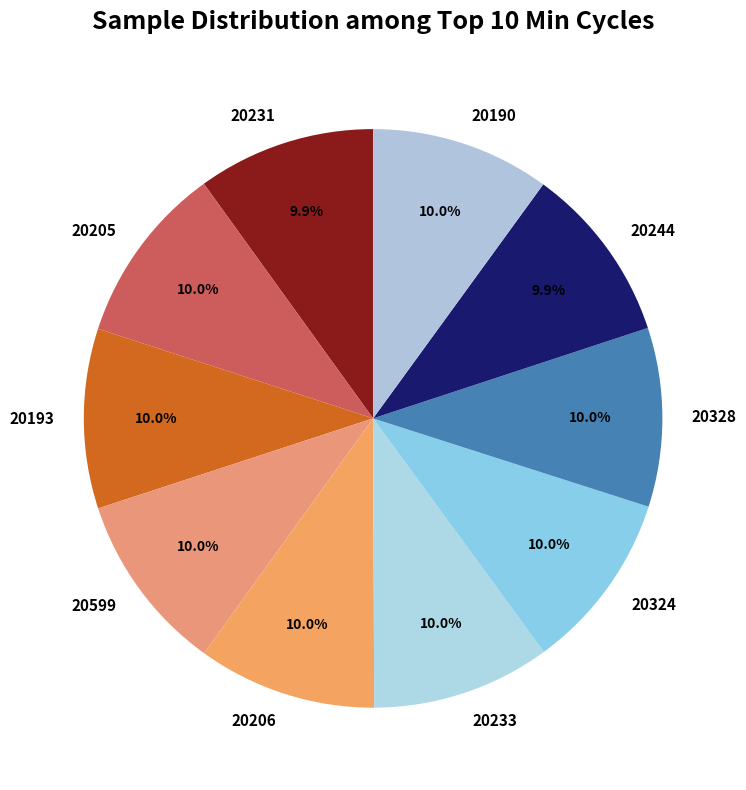

Do 20205 and 20231 together represent more than half of the pie?

No